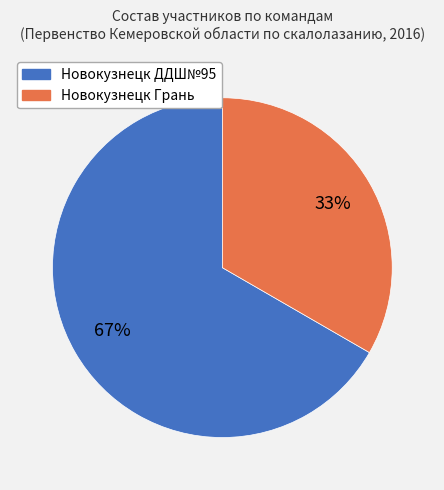

Is the sum of Новокузнецк Грань and Новокузнецк ДДШ№95 greater than half?

Yes